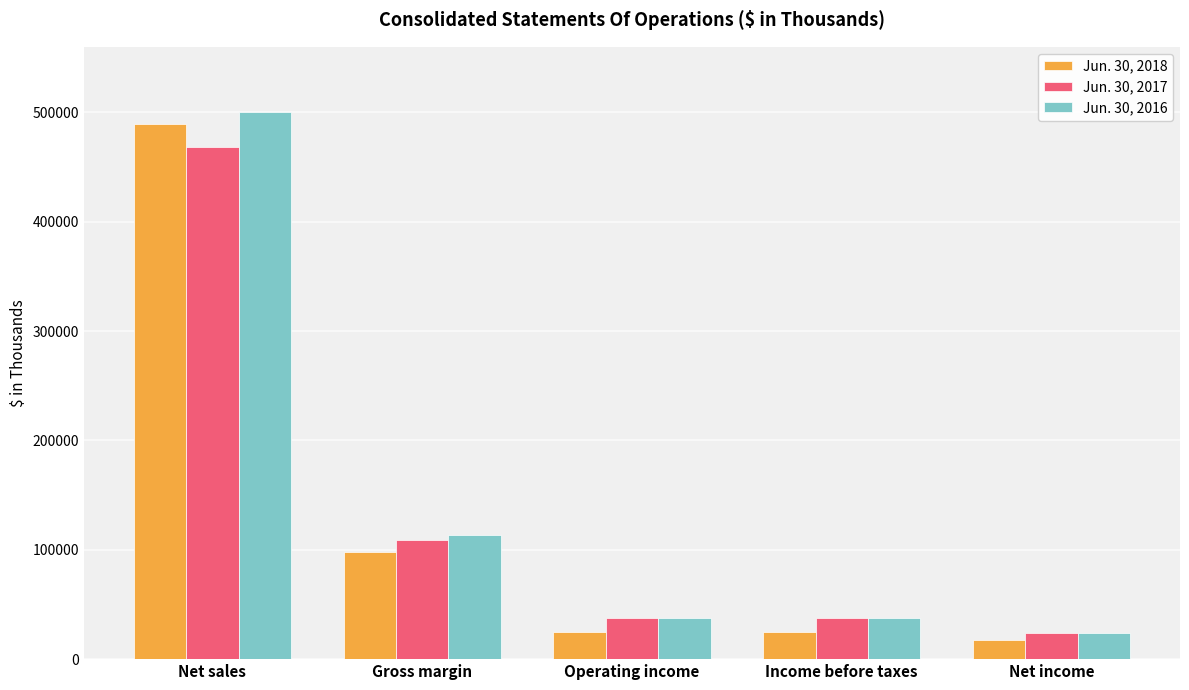

How many values in the Jun. 30, 2017 series are below 37586?

2